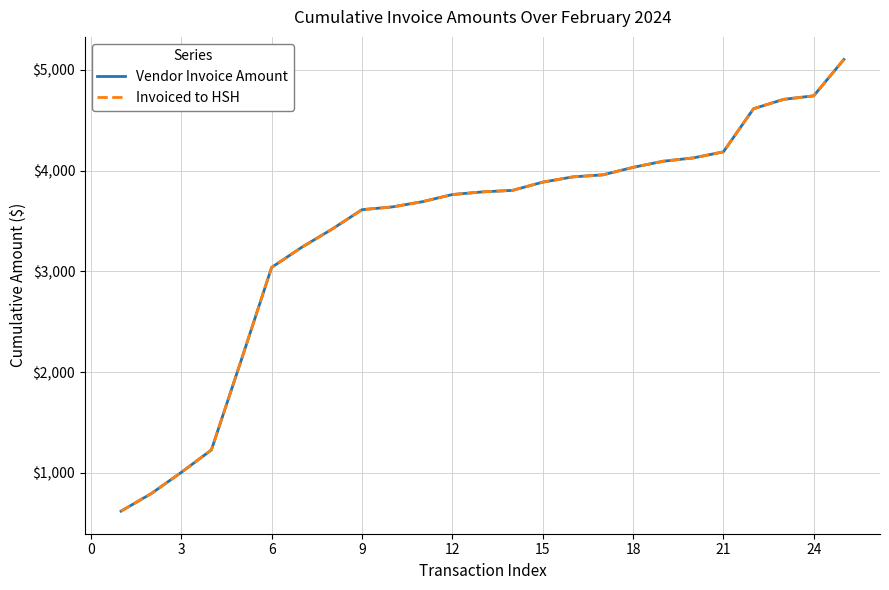

What is the value of the Vendor Invoice Amount point at the 21st from the left?

4187.1